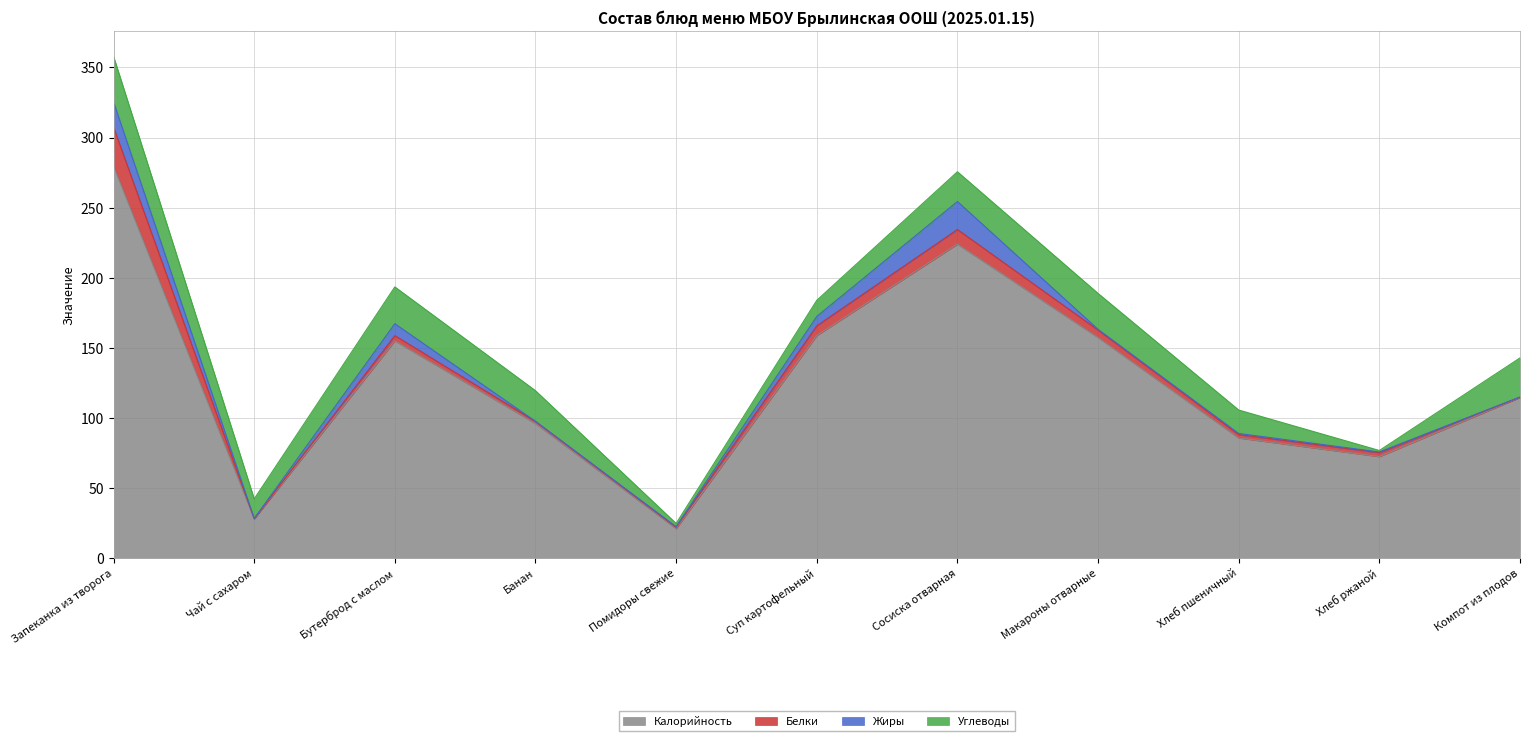

What is the average value of the Углеводы series?

18.2